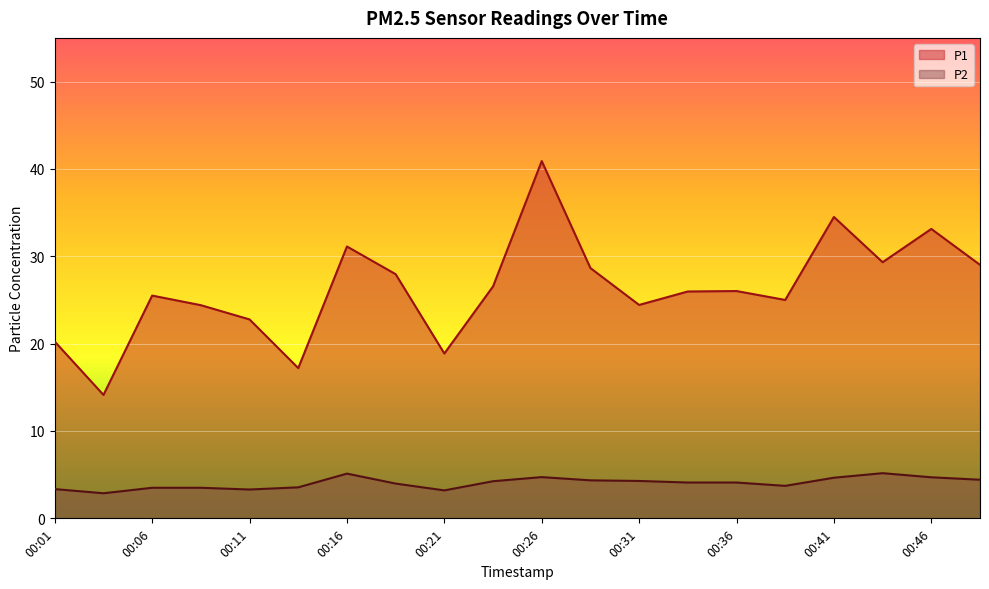

Rank the series by their average value, from lowest to highest.

P2, P1